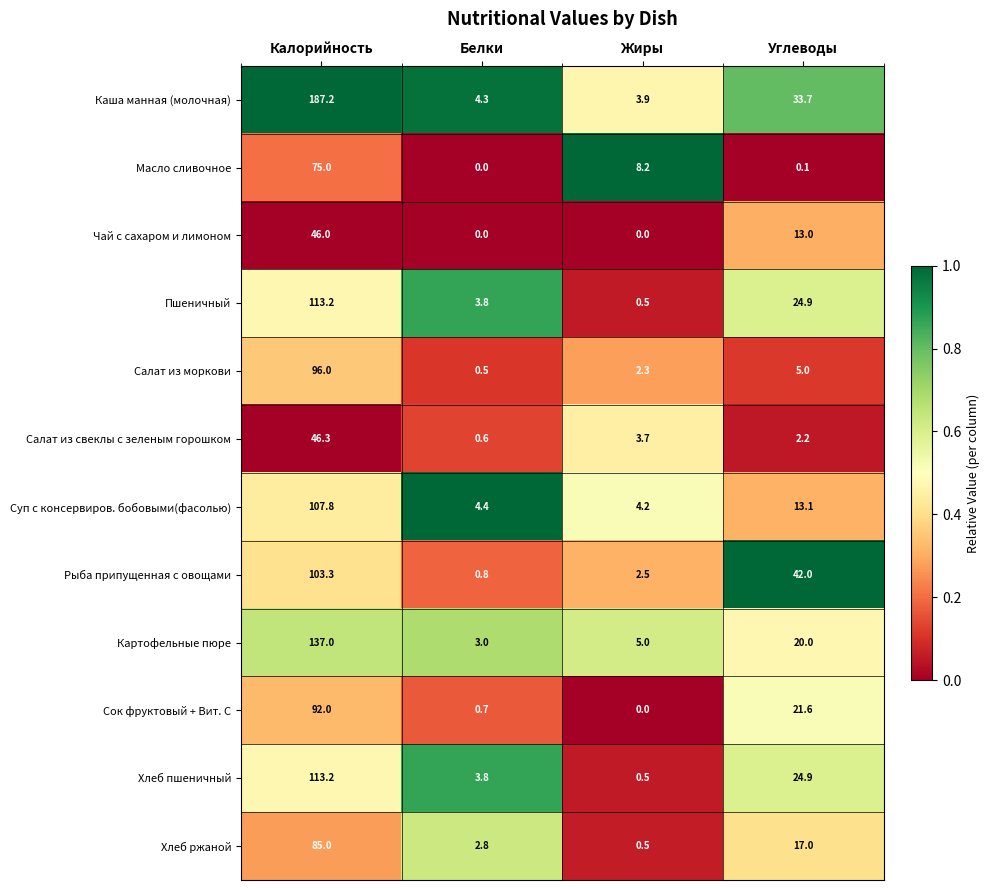

Which series has the largest range (max minus min)?

Каша манная (молочная)